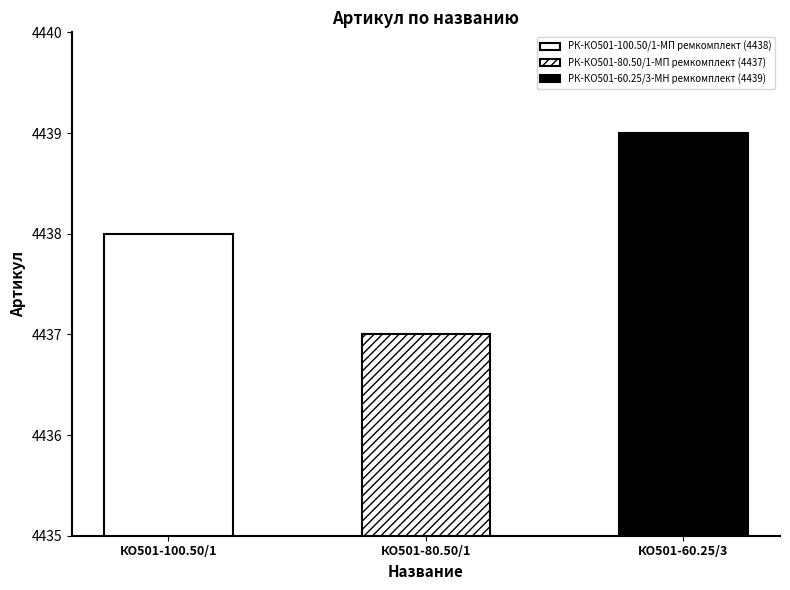

Is it true that the value at РК-КО501-100.50/1-МП ремкомплект is 1443?

False